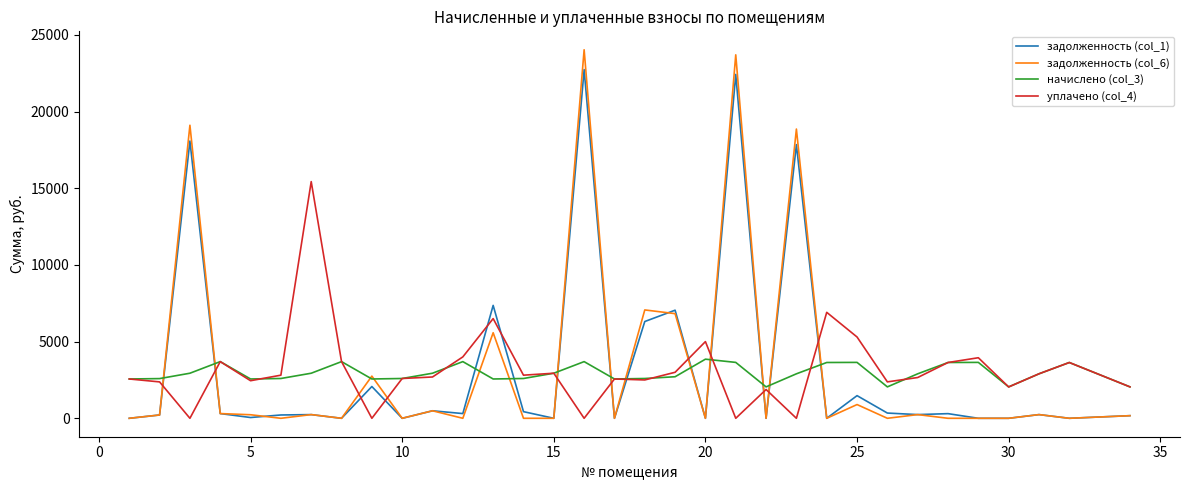

What is the greatest value displayed?

24026.6